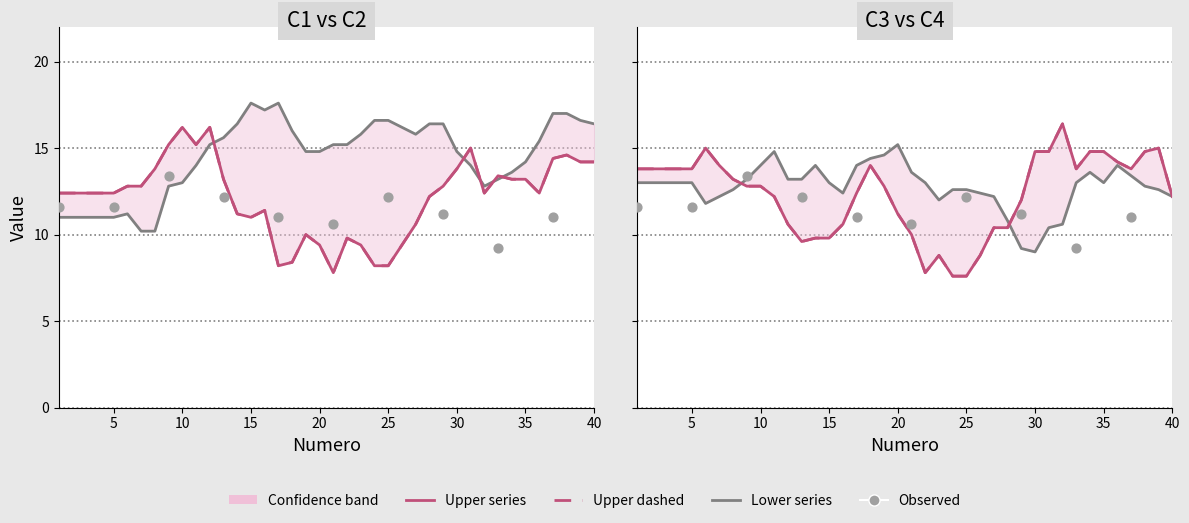

At which category is the sum across all series the highest?

34